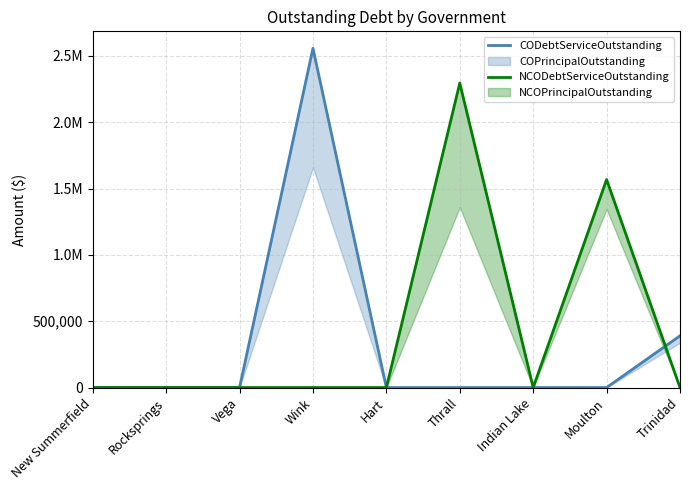

The CODebtServiceOutstanding series shows 1416102.7 at Thrall. True or false?

False